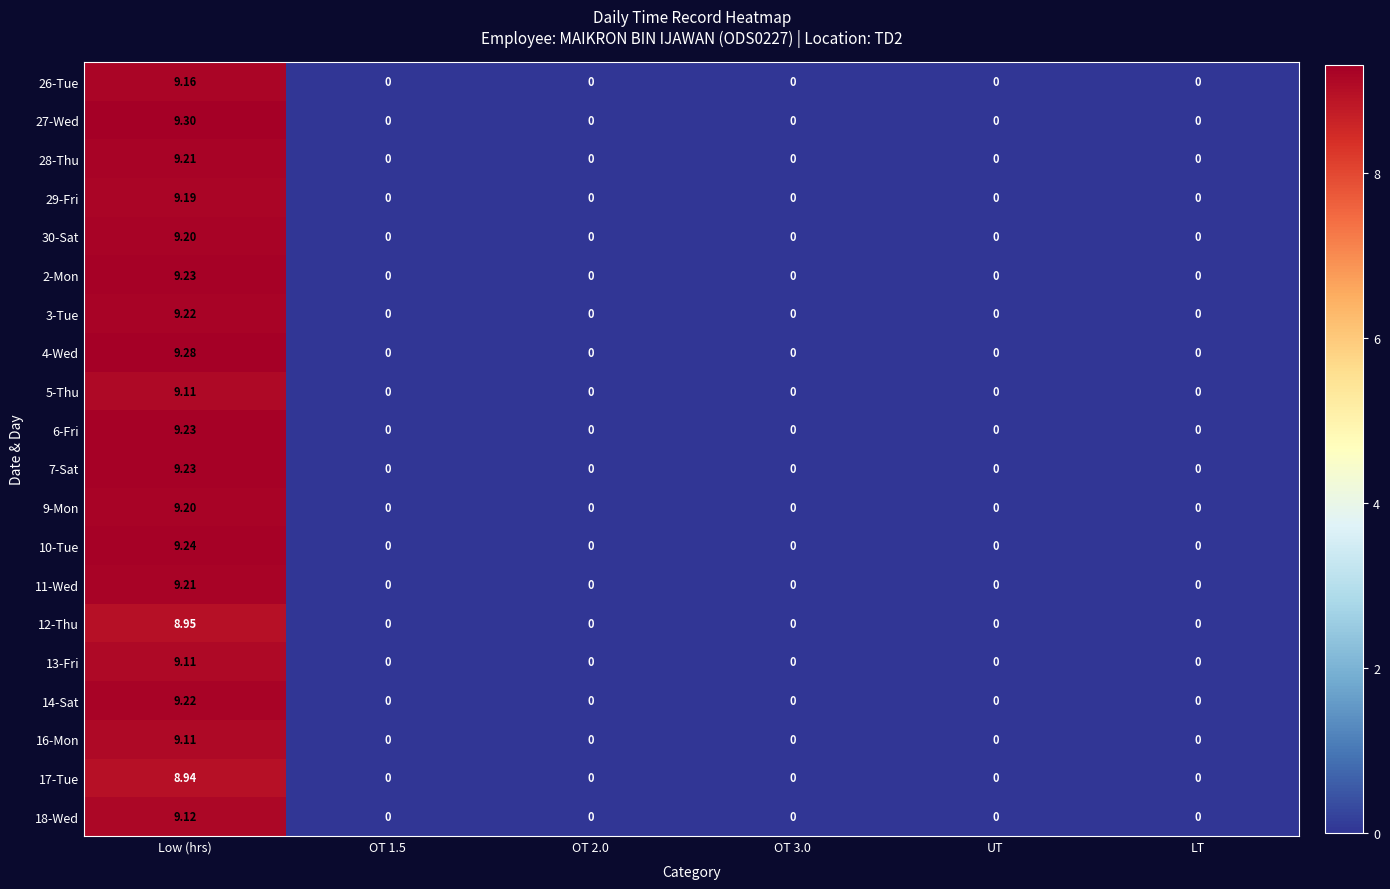

How many data points in 4-Wed are above 0?

1